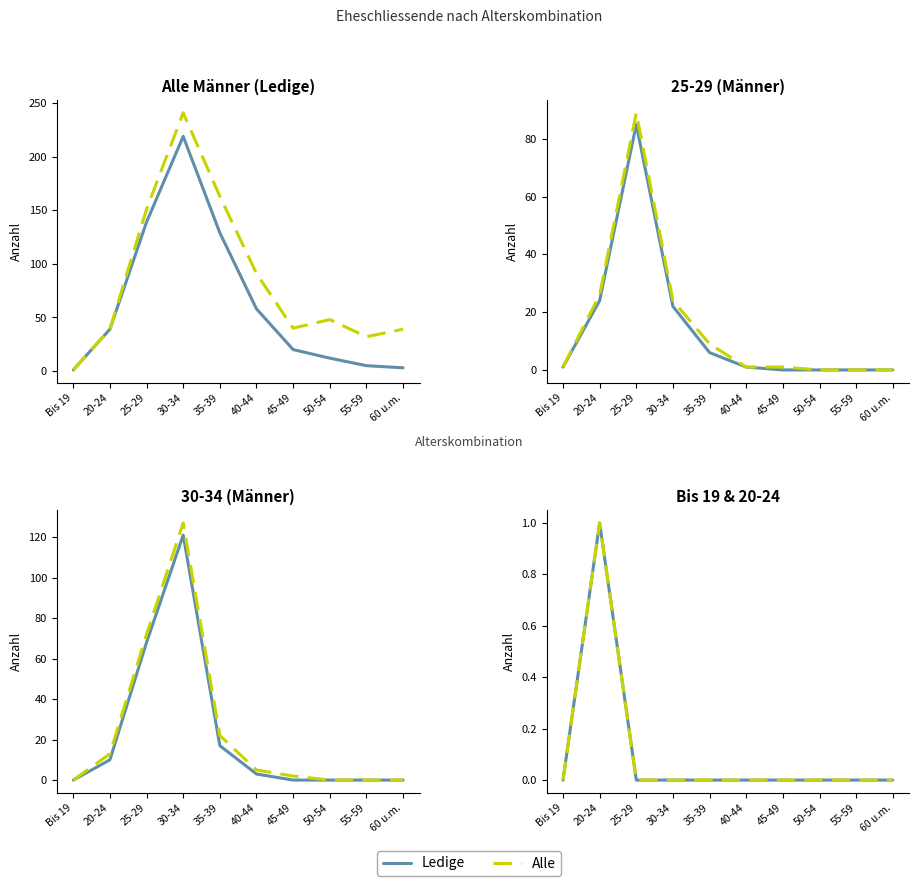

At which category is the sum across all series the highest?

20-24